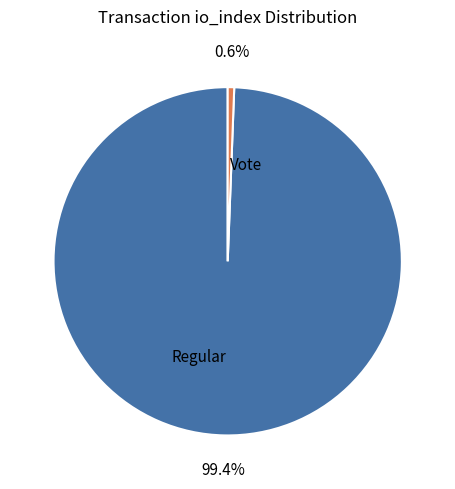

How many slices are in this pie chart?

2